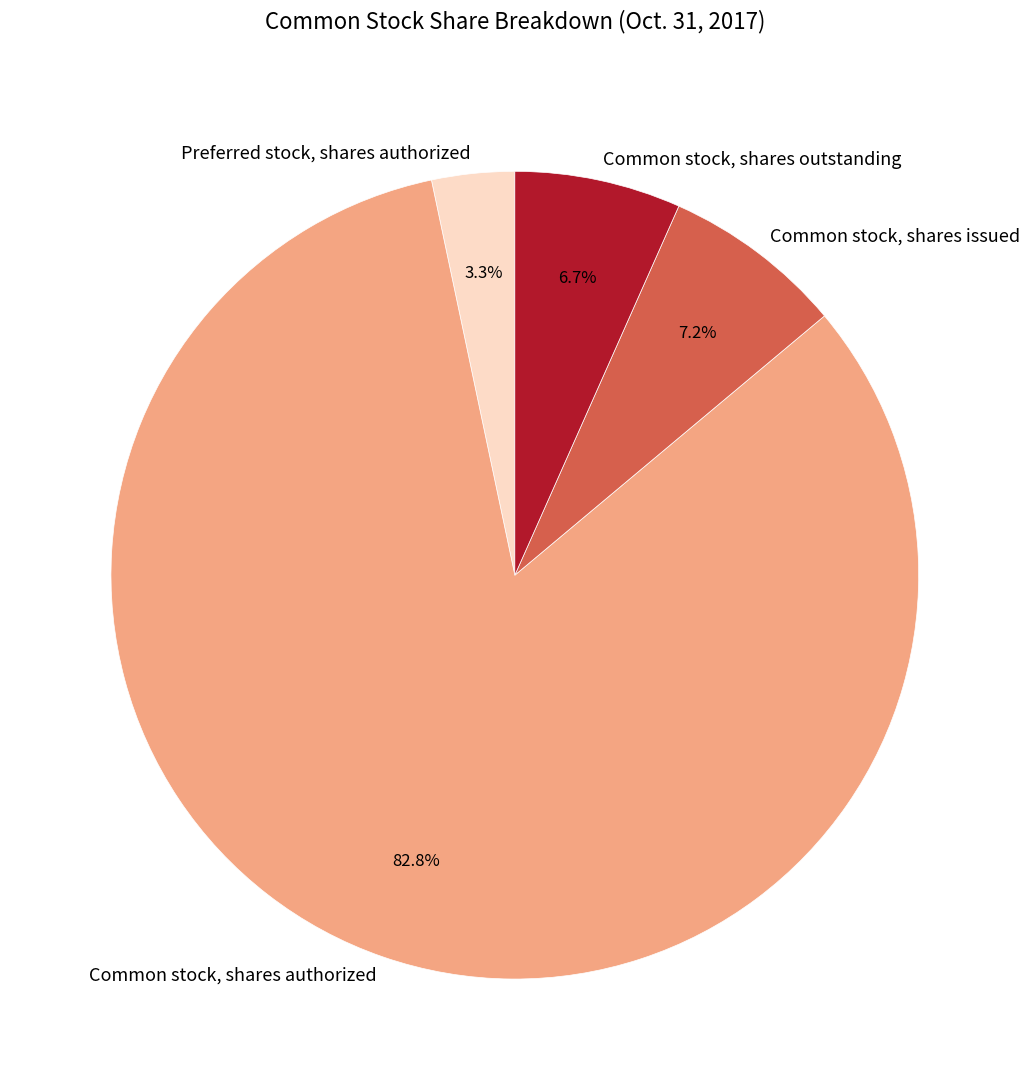

What percentage is NOT represented by Common stock, shares outstanding?

93.3%